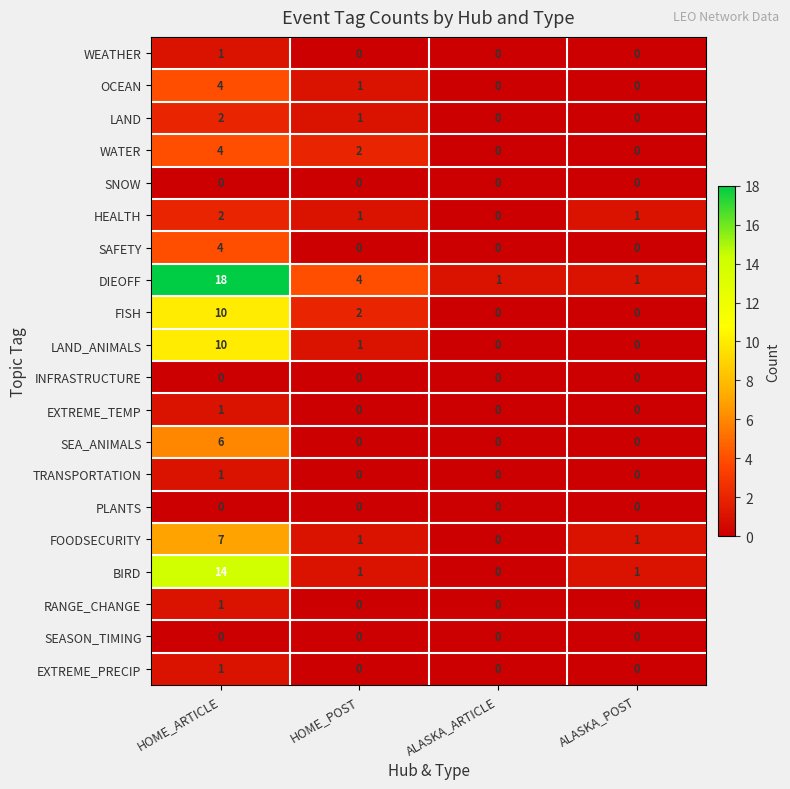

At which label does OCEAN first exceed 1?

HOME_ARTICLE